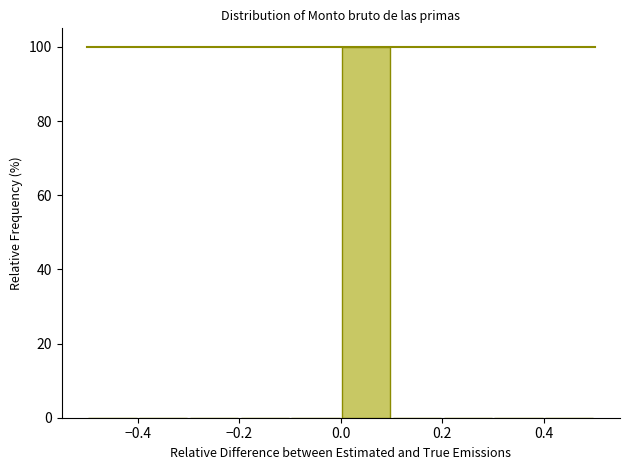

Reading left to right, list every bar in this chart as the range it spans on the x-axis followed by its height. The values are not printed on the chart, so give them approximately, as read against the axis.

-0.5 to -0.4: 0
-0.4 to -0.3: 0
-0.3 to -0.2: 0
-0.2 to -0.1: 0
-0.1 to 0.0: 0
0.0 to 0.1: 100
0.1 to 0.2: 0
0.2 to 0.3: 0
0.3 to 0.4: 0
0.4 to 0.5: 0